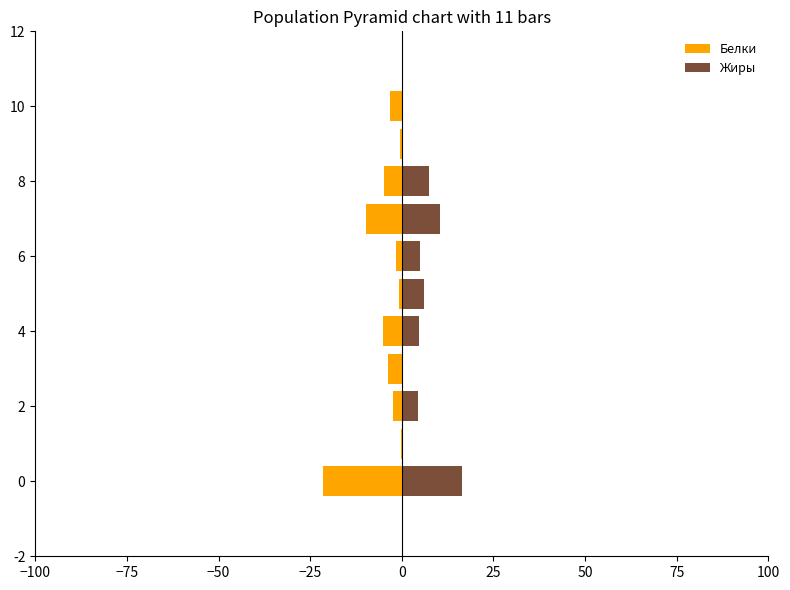

Between 75 and −100, which is larger?

75